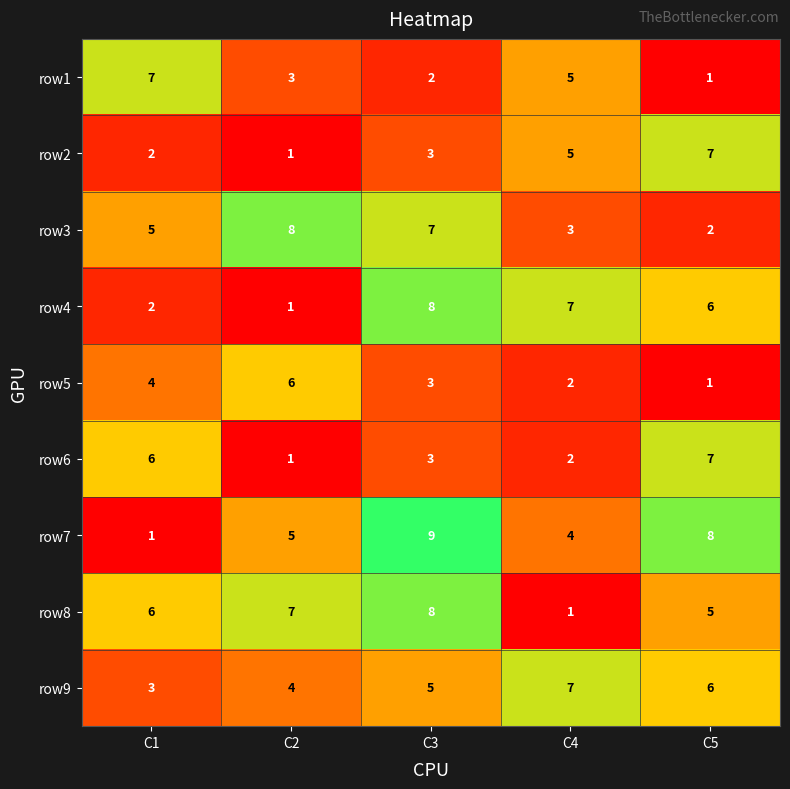

What is the spread (max minus min) of values at C2?

7